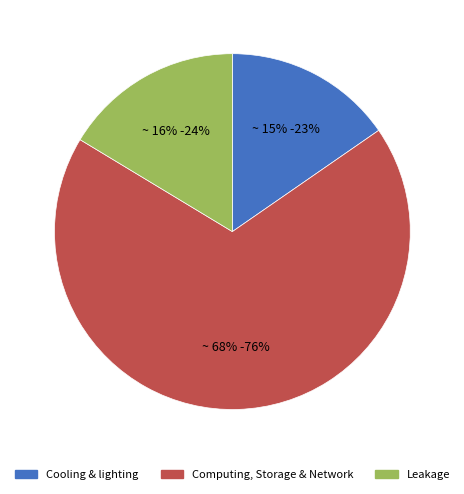

Does any single category account for the majority?

Yes